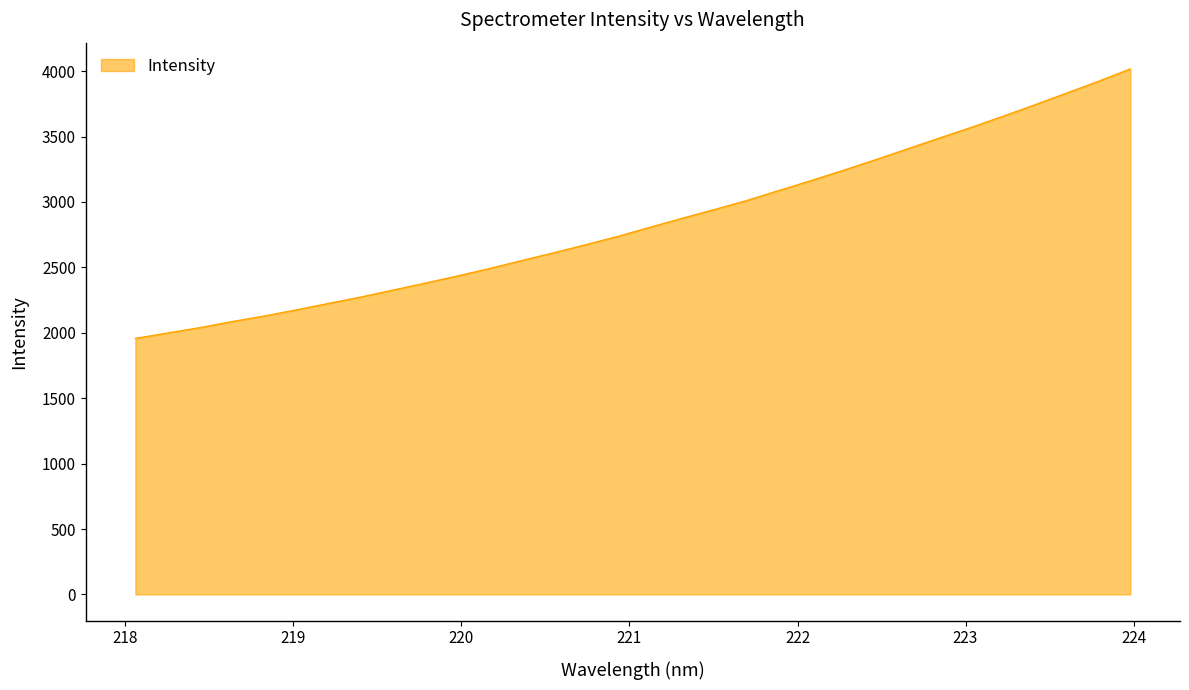

What is the smallest value displayed?

1956.7